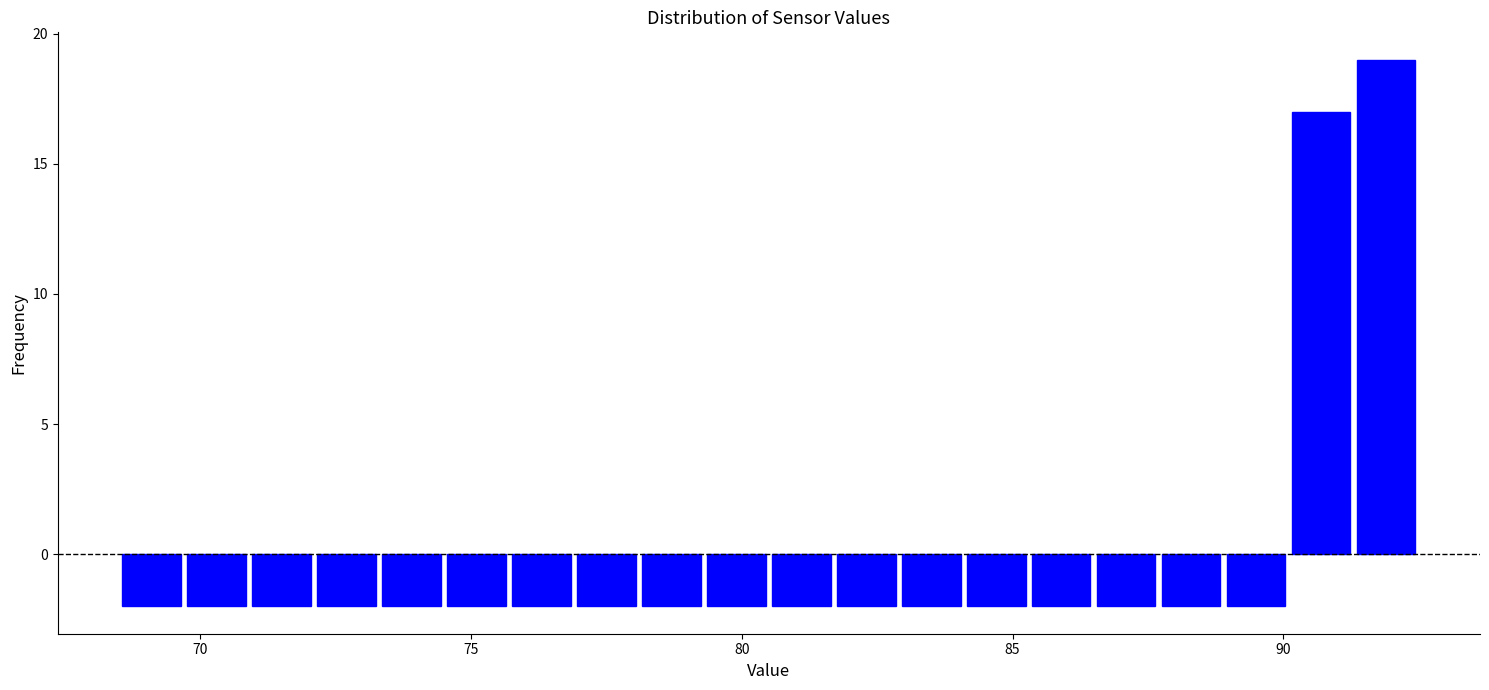

Read against the x-axis, roughly where is the centre of the tallest bar?

92.0